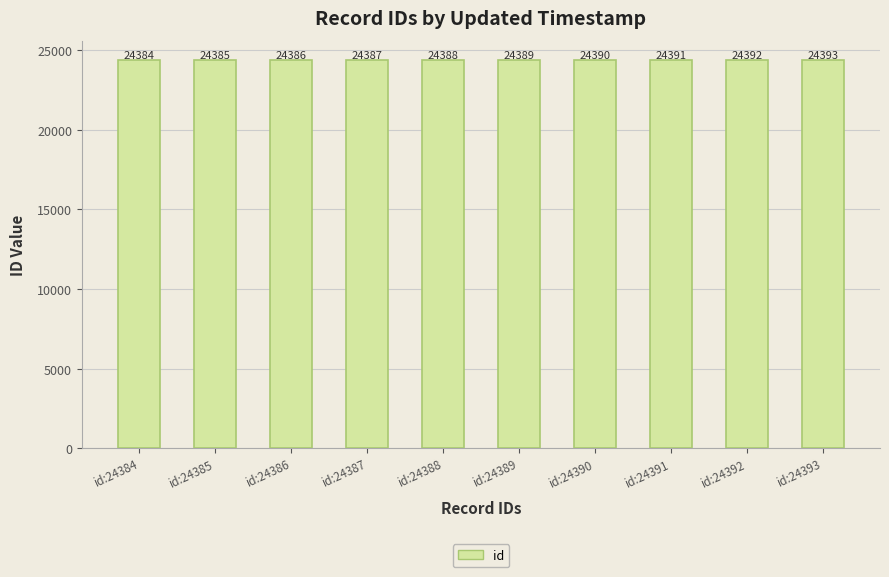

What is the sum of the values at id:24391 and id:24390?

48781